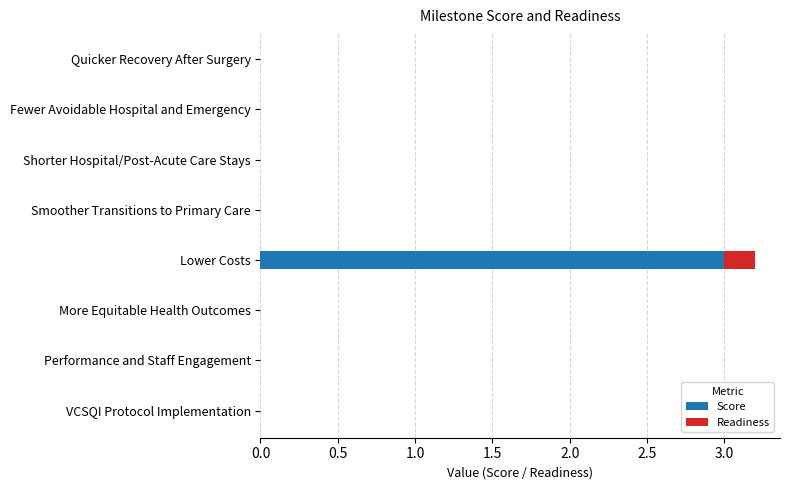

At which category is the sum across all series the highest?

Lower Costs